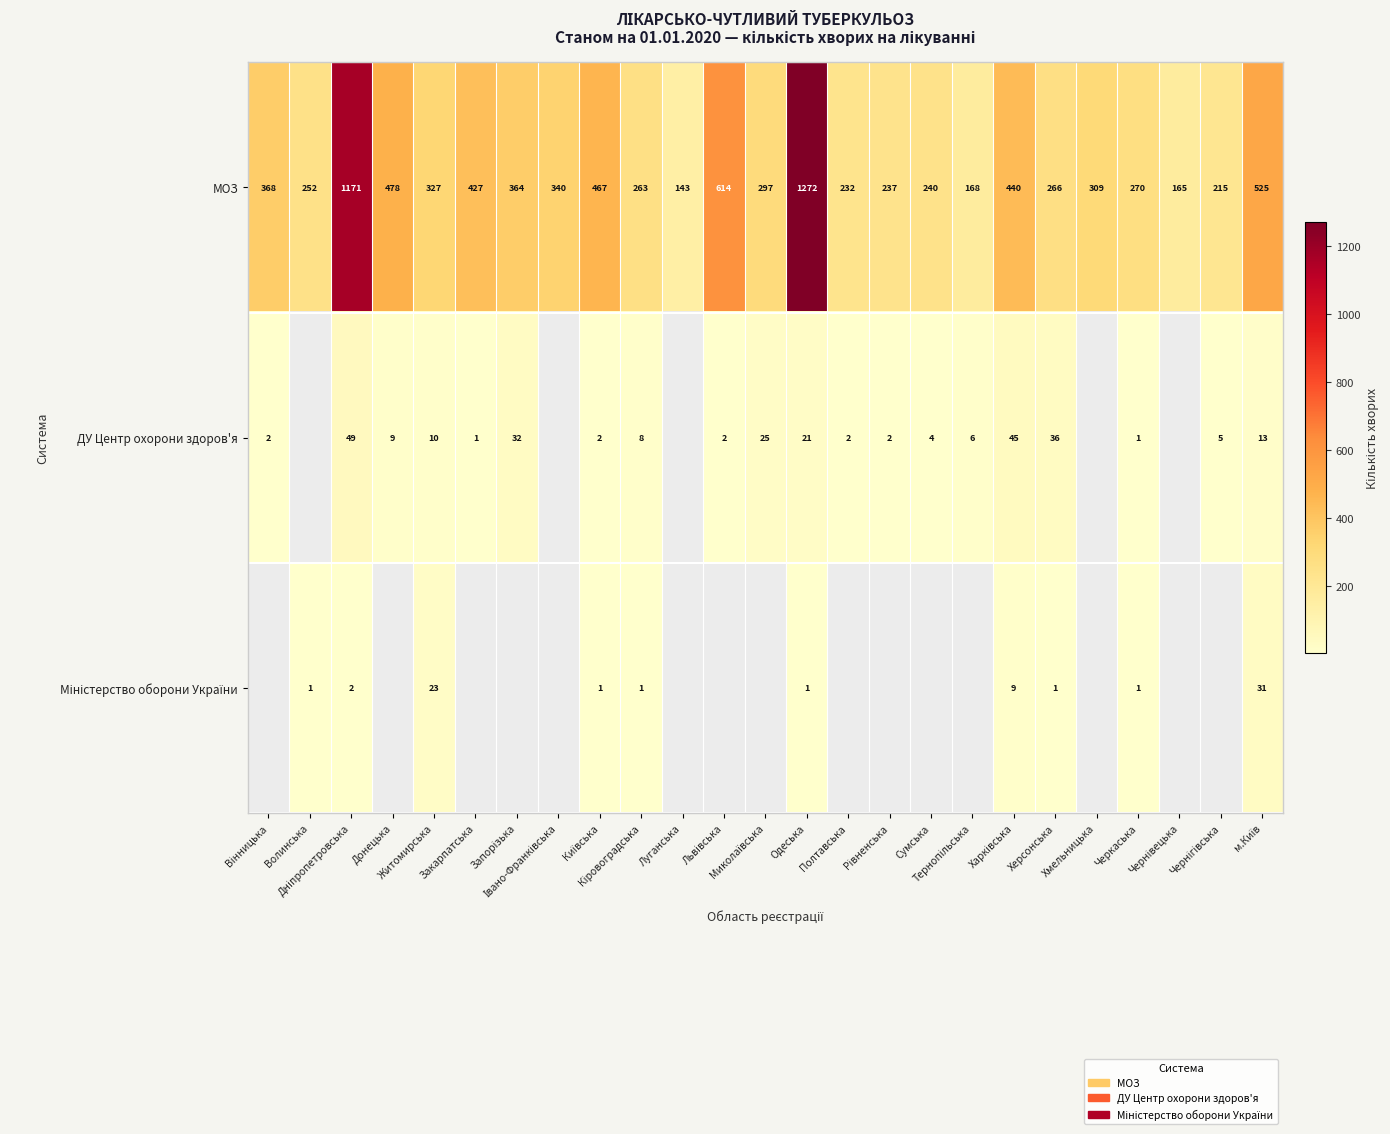

What is the average value of the МОЗ series?

394